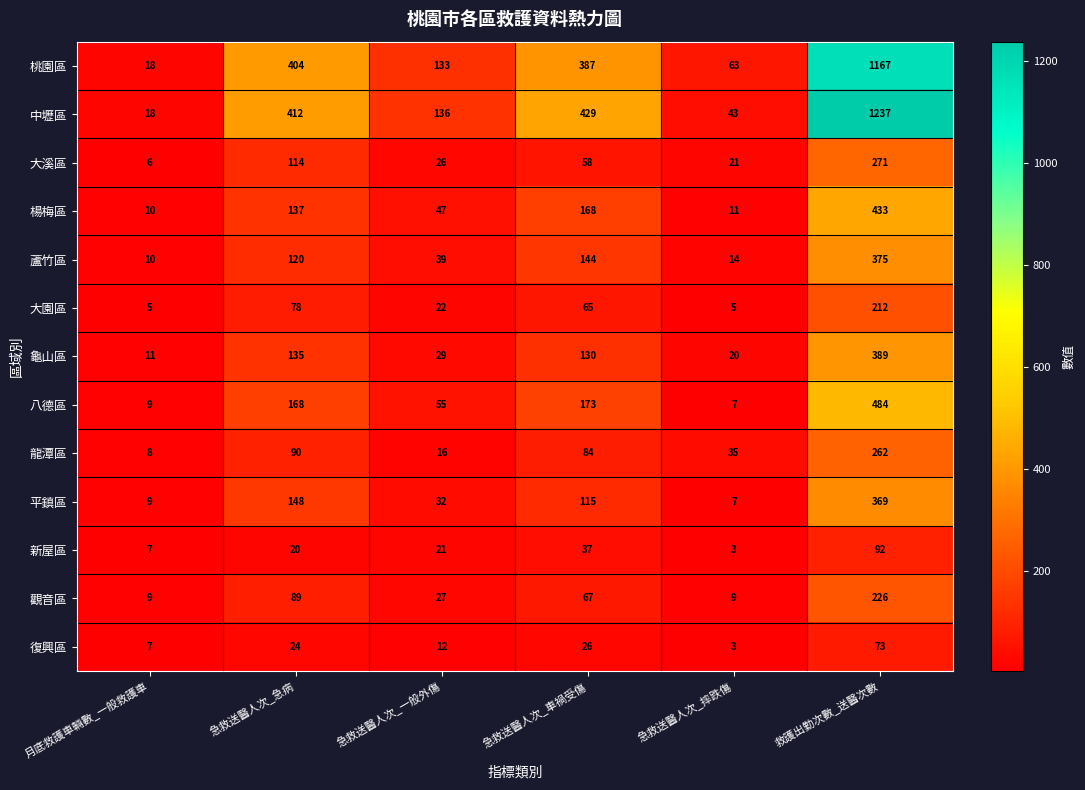

How many distinct data groups are displayed?

13